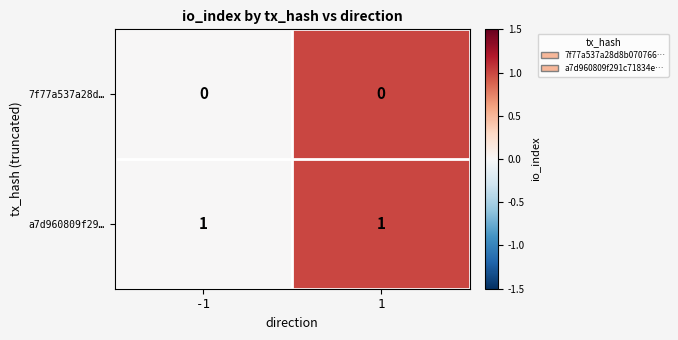

Rank the series by their average value, from lowest to highest.

7f77a537a28d…, a7d960809f29…